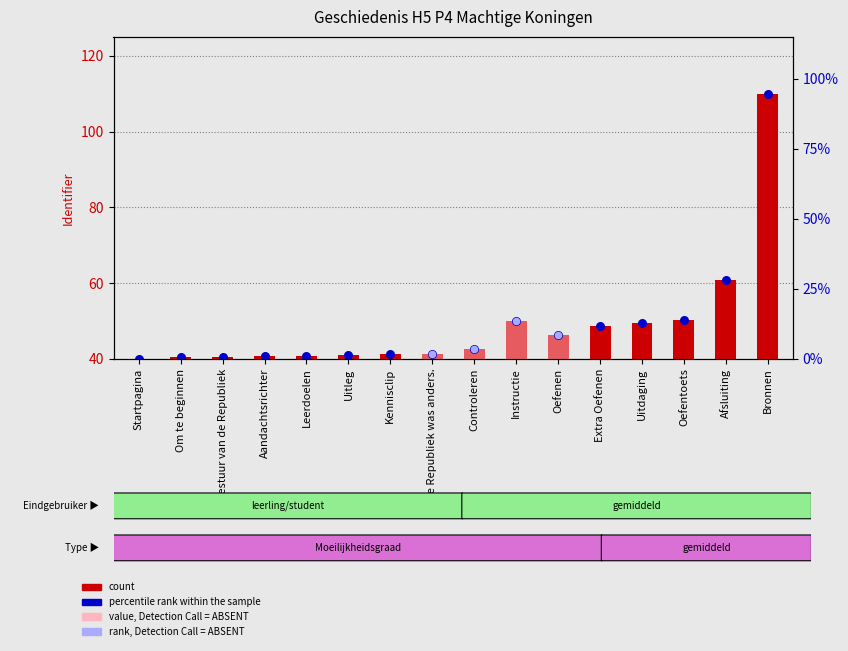

Which series has the widest spread of Y values?

count